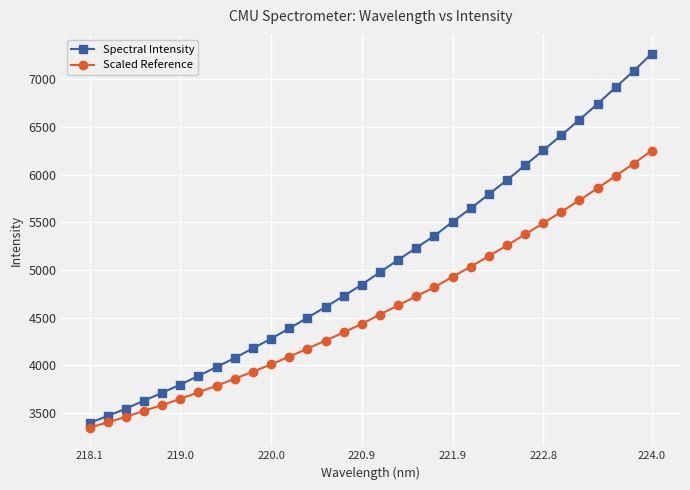

What is the value of the Spectral Intensity point at the 26th from the left?

6254.7